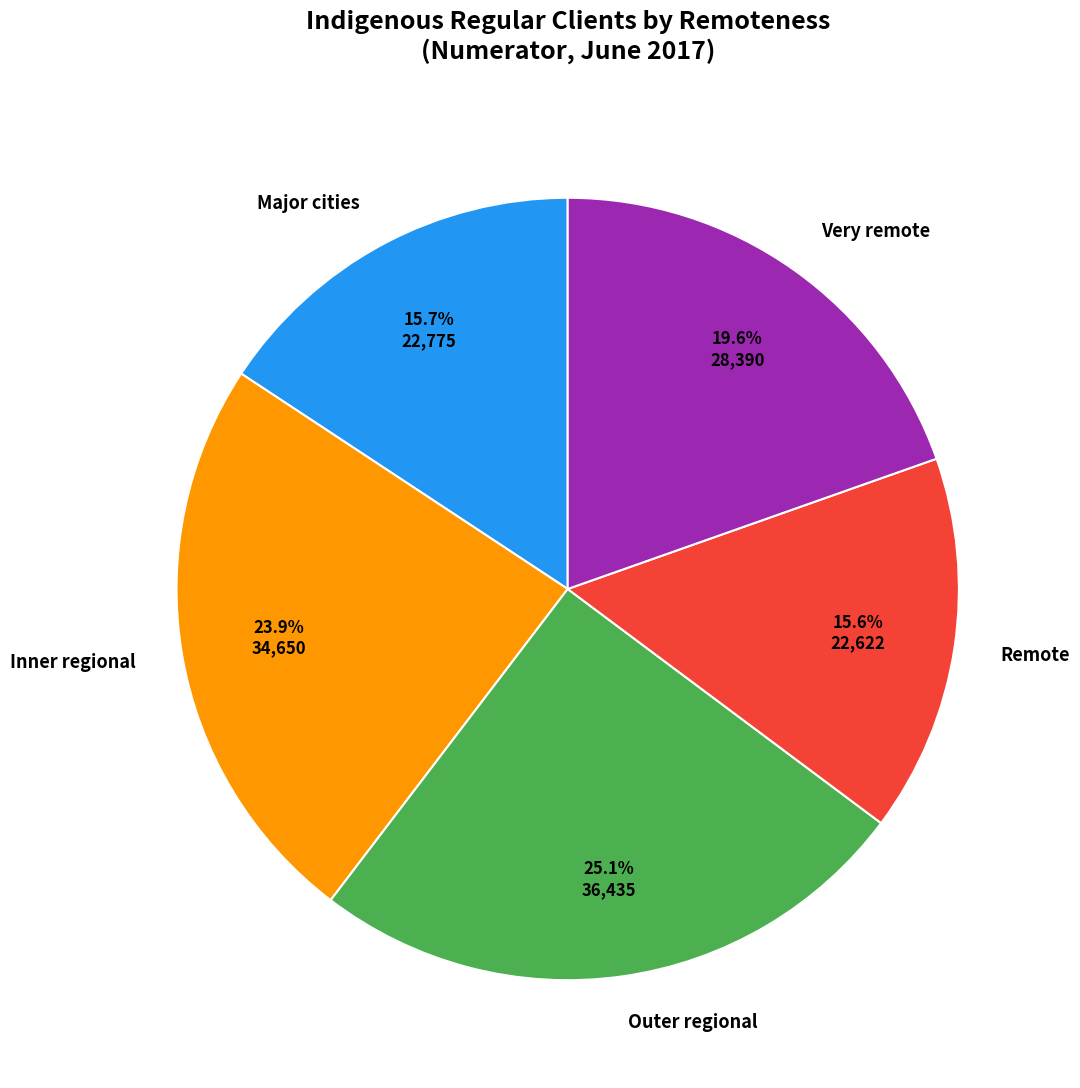

To the nearest percent, what is the difference between the largest and smallest slice percentages?

10%